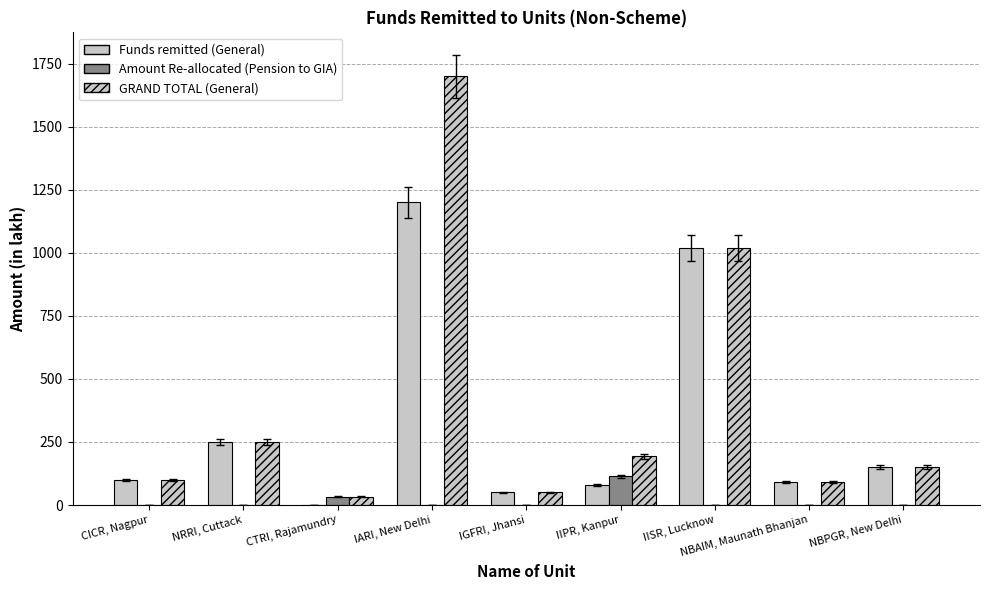

Does the chart contain stacked bars?

No